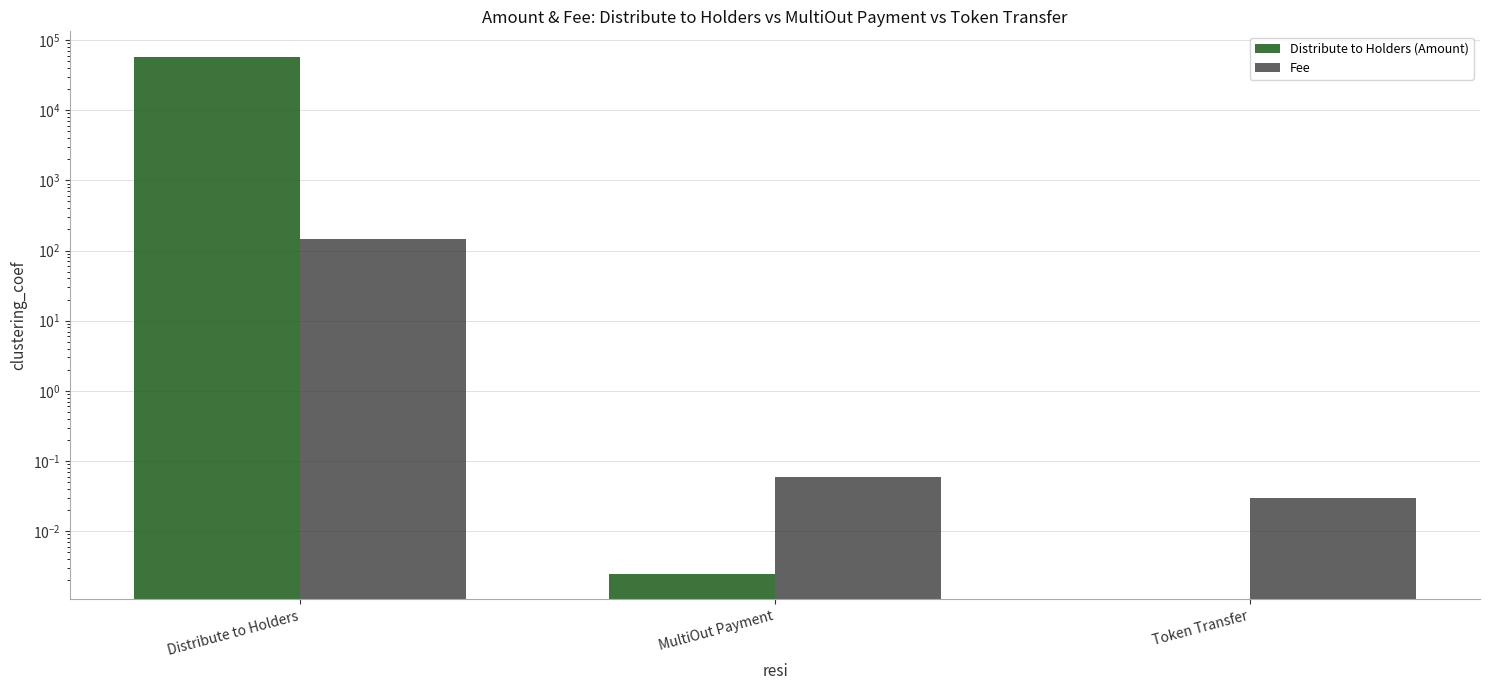

What is the value of the Fee bar at the 1st from the left?

148.2